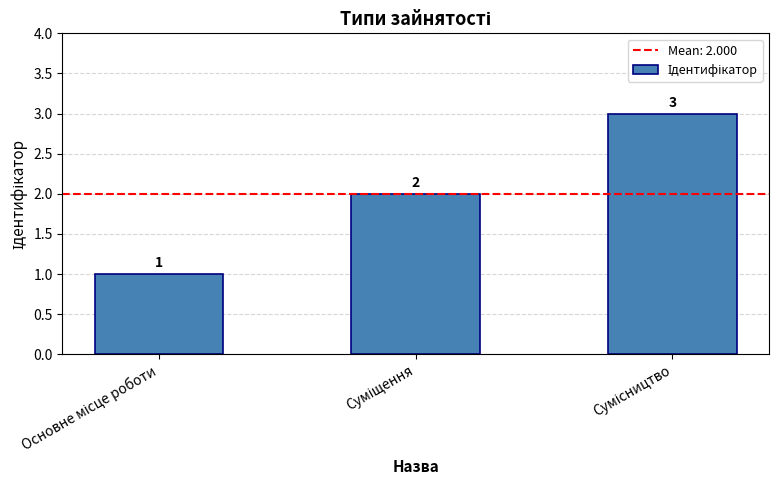

What is the value of the 1st bar from the left?

1